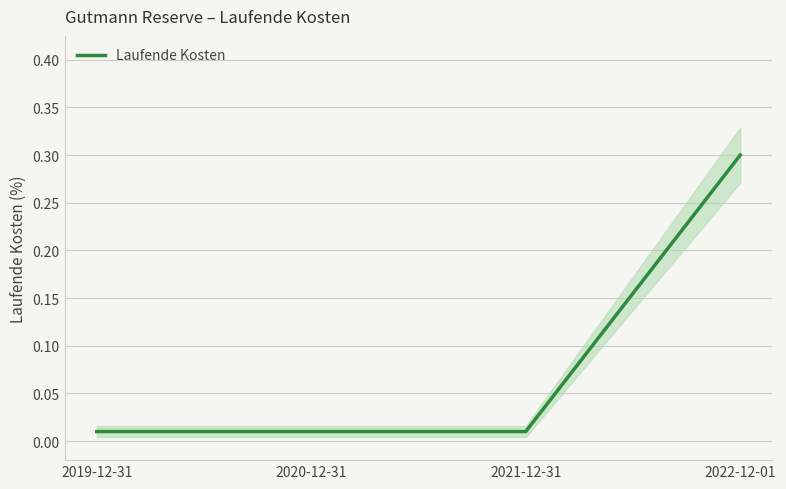

What is the difference between the maximum and minimum values?

0.3